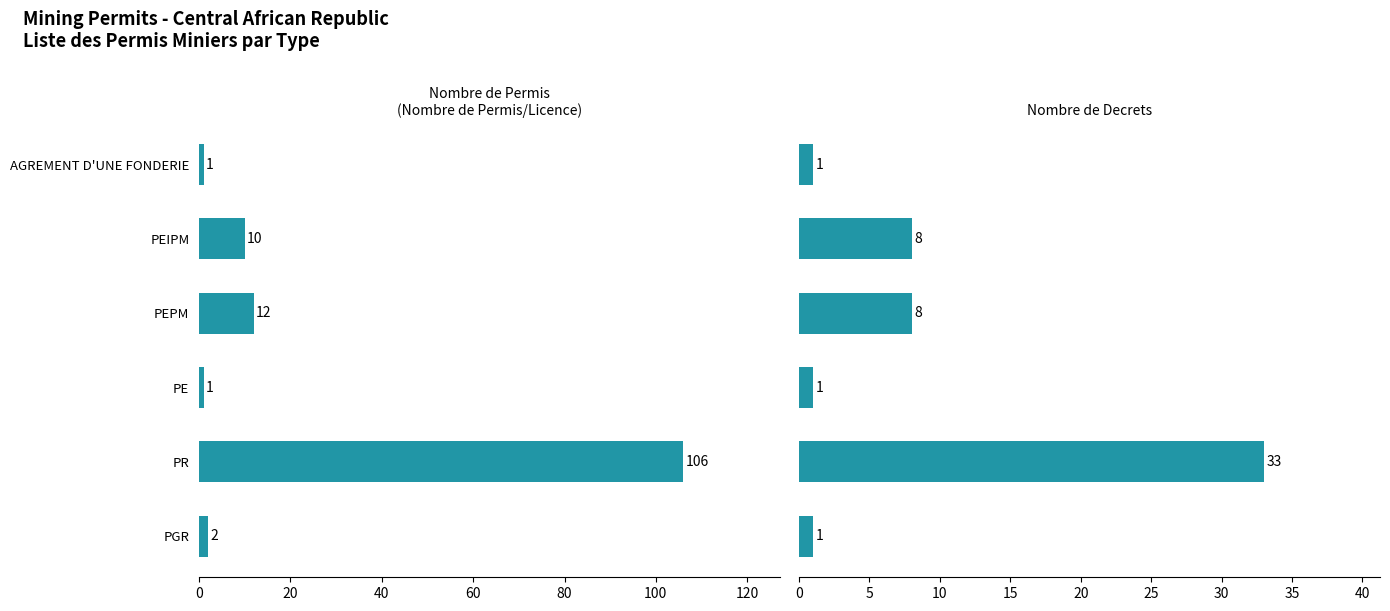

Which series changed the most between PEPM and PEIPM?

Nombre de Permis